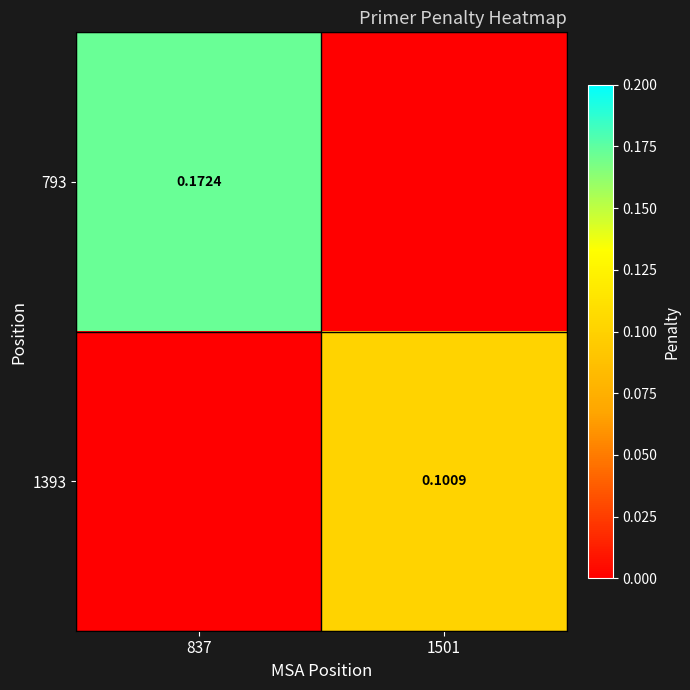

How many 793 values are between 0 and 1?

2